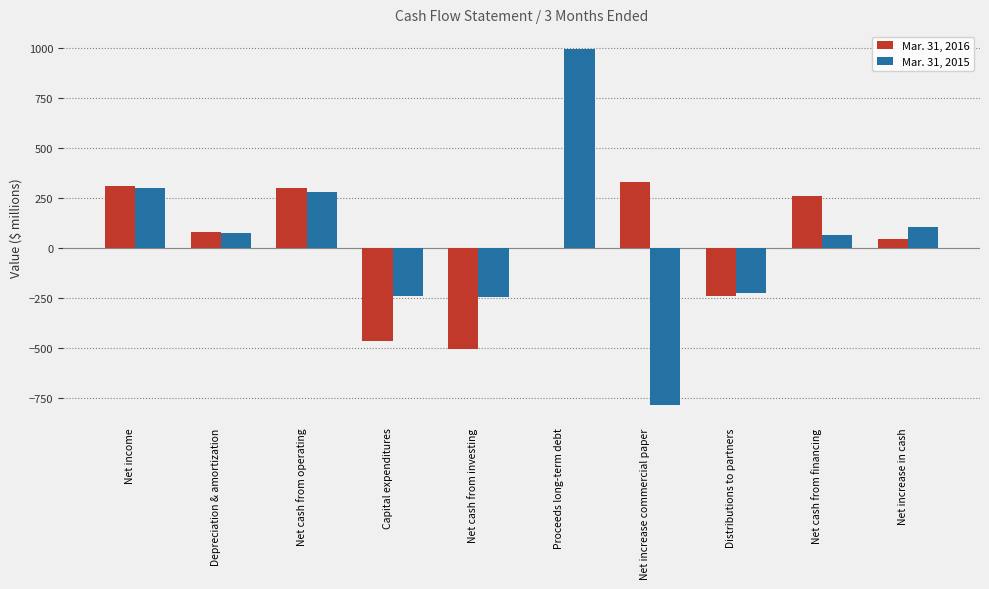

Is it true that Mar. 31, 2016 equals -291 at Capital expenditures?

False